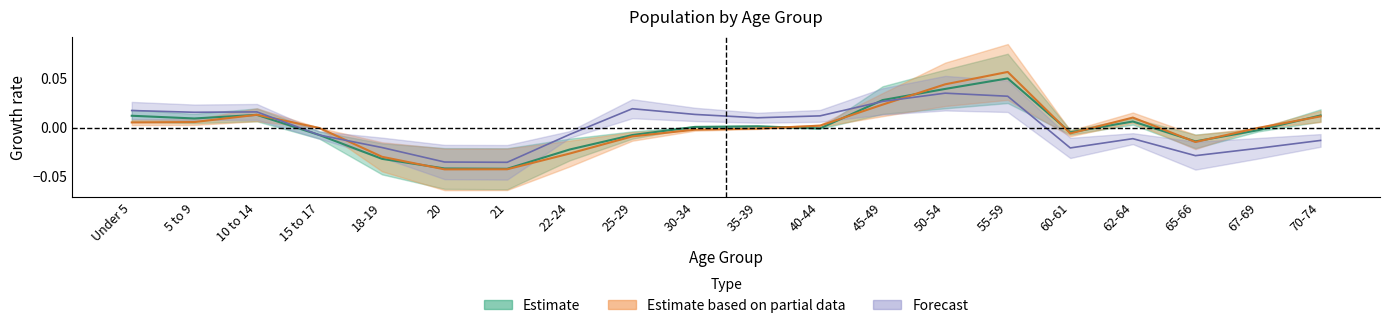

How many values in Montana are above zero?

10